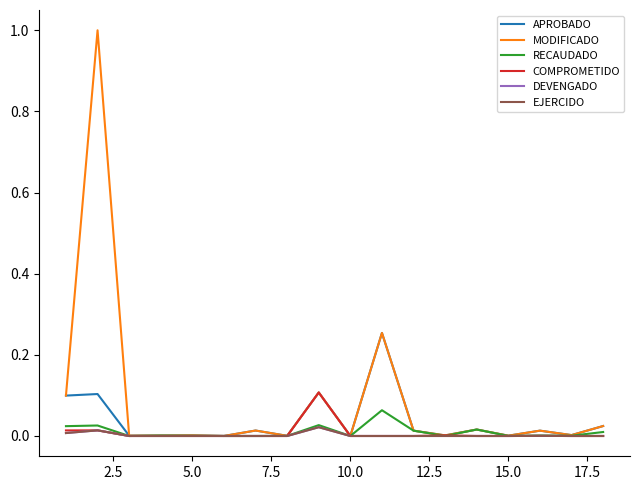

In APROBADO, how many points are lower than both neighbors (excluding endpoints)?

7